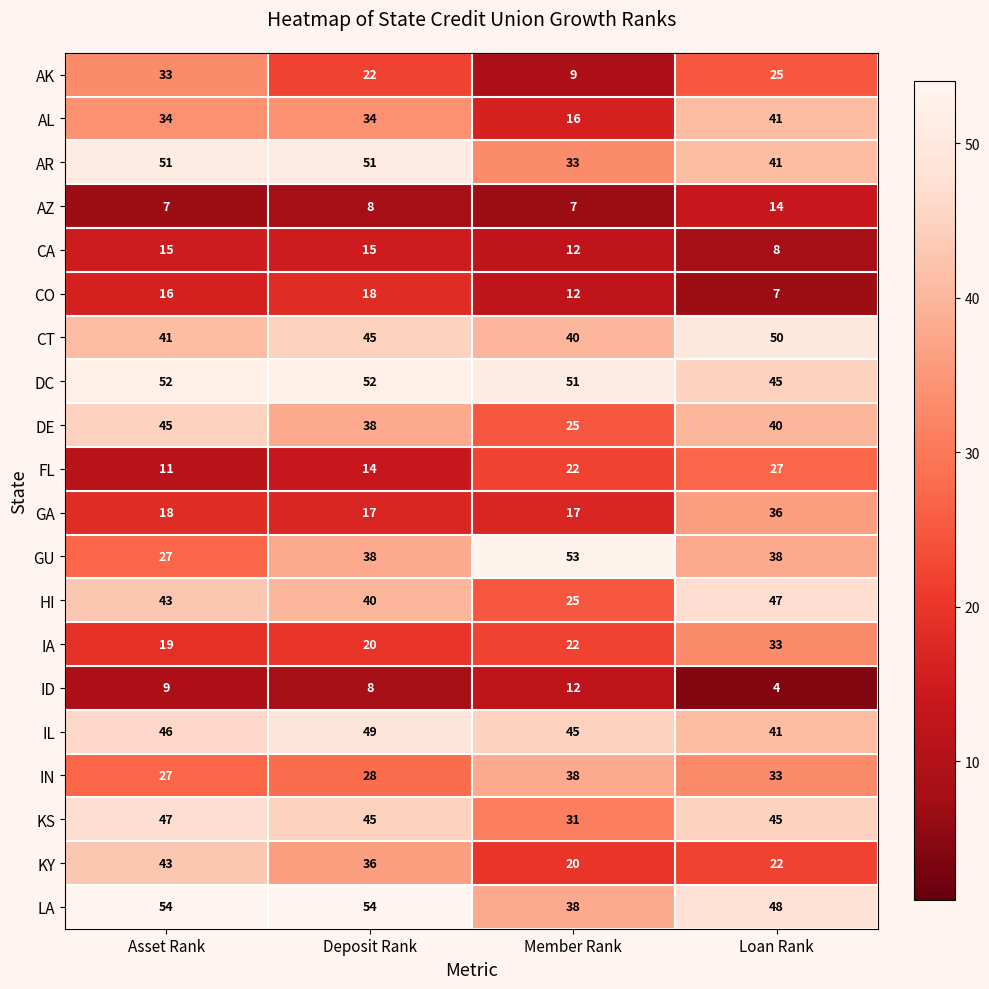

Is the value of FL at Asset Rank greater than the value of IL at Deposit Rank?

No